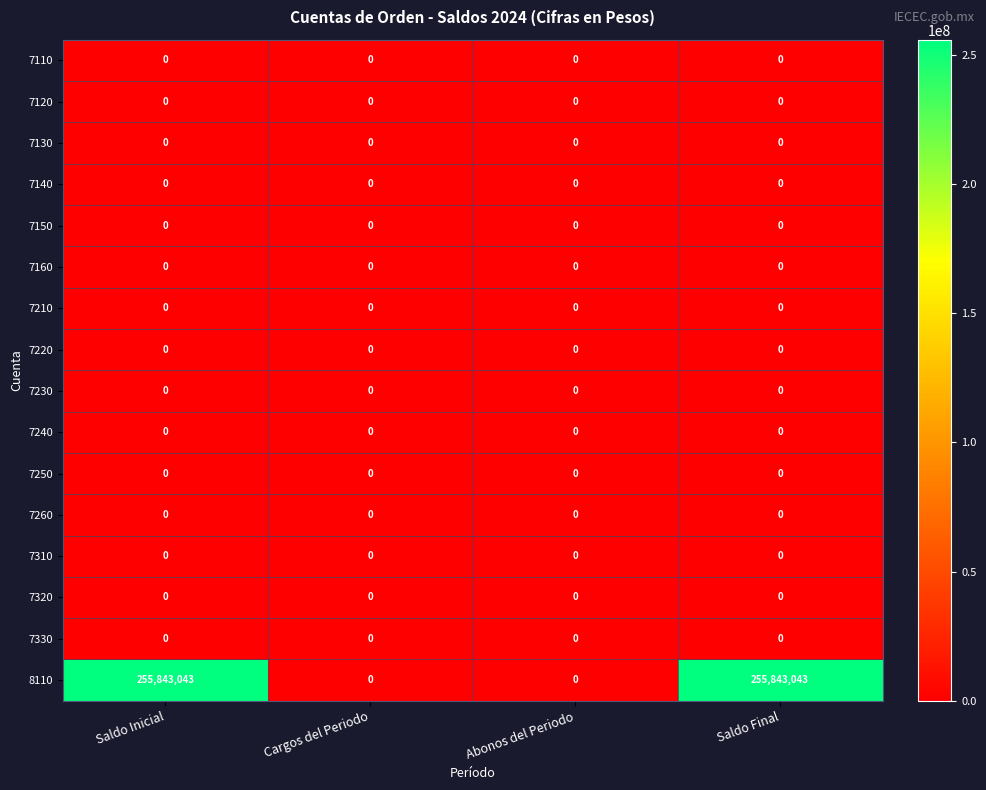

True or false: 8110 has a value of -164406188 at Abonos del Periodo.

False